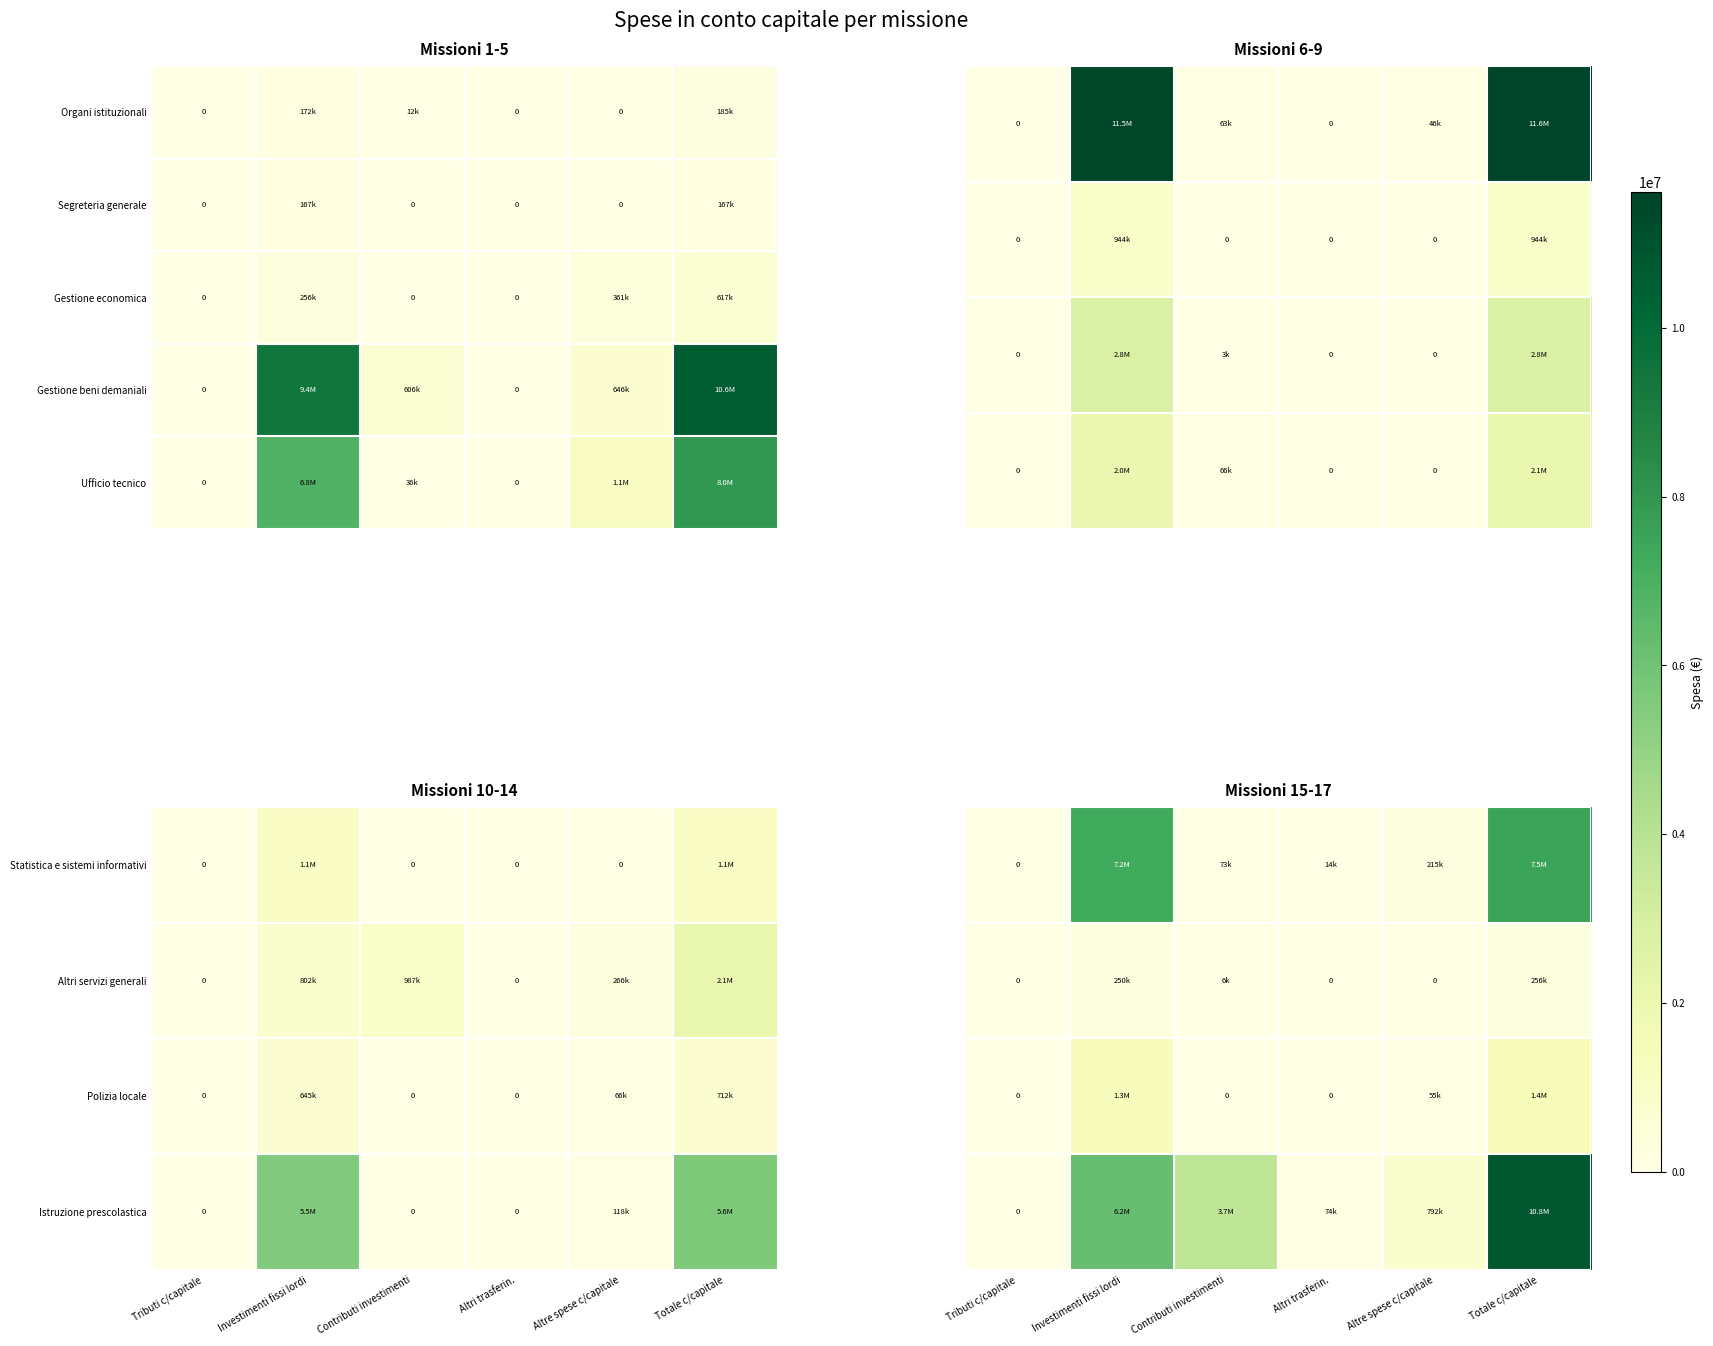

What is the difference between the second highest and minimum values in the Ufficio tecnico series?

6810925.1